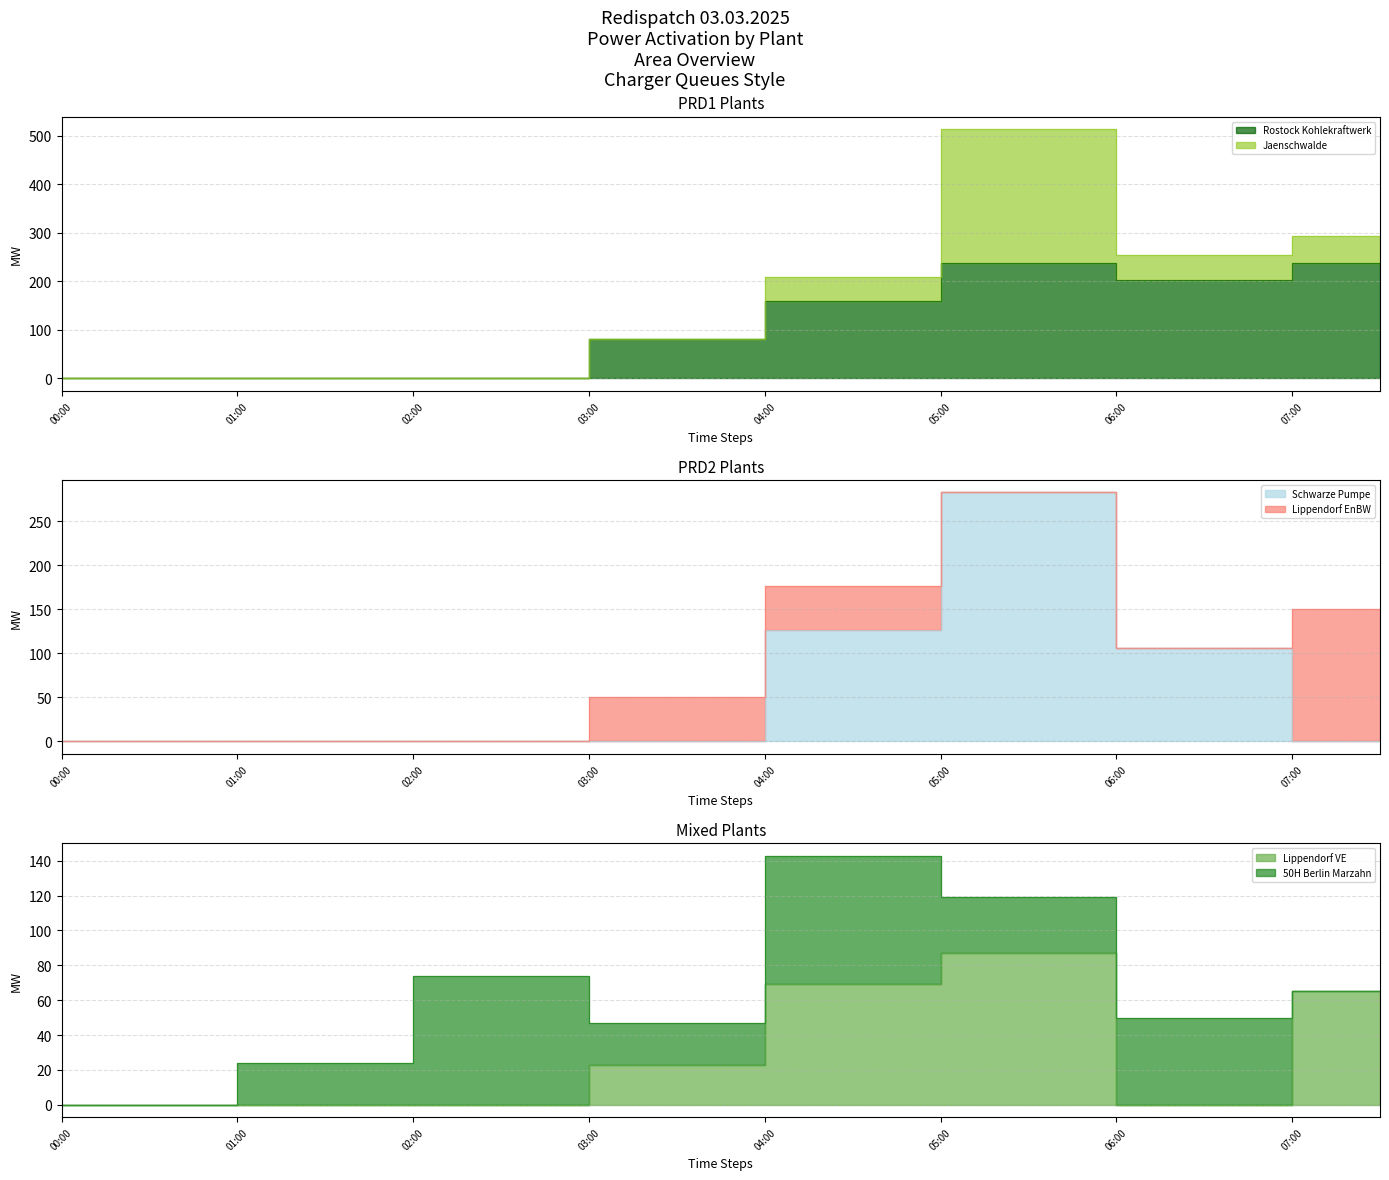

At which category does the chart reach its minimum across all series?

00:00